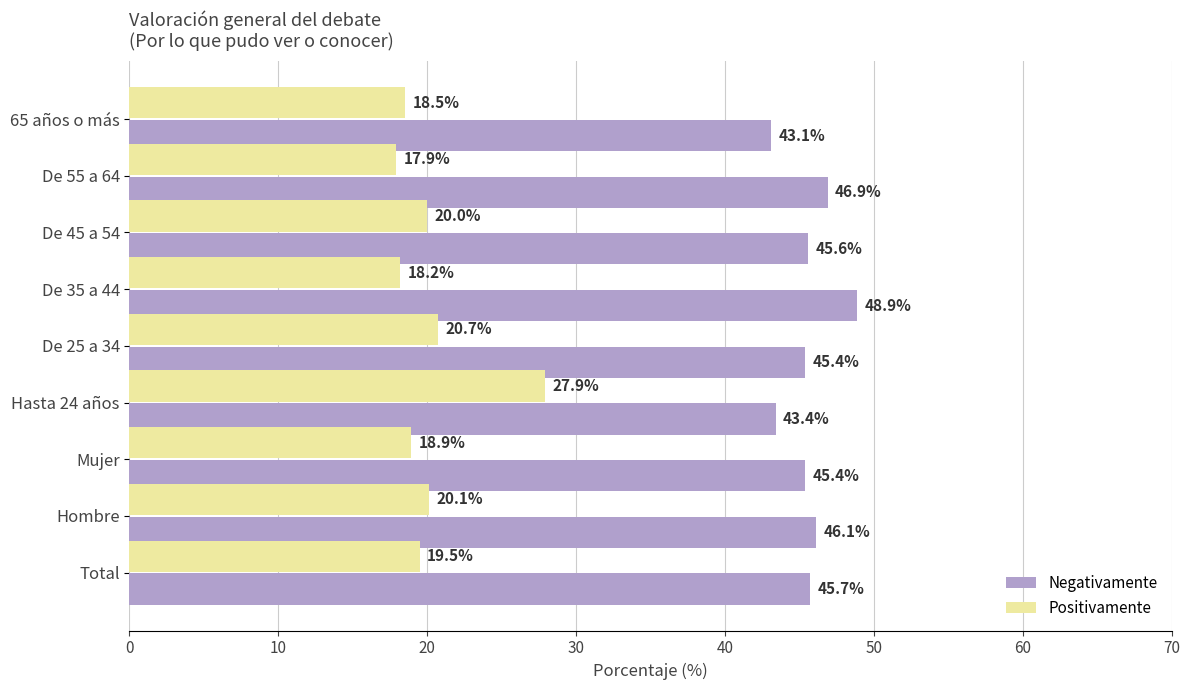

What are all the series names shown in the legend?

Negativamente, Positivamente